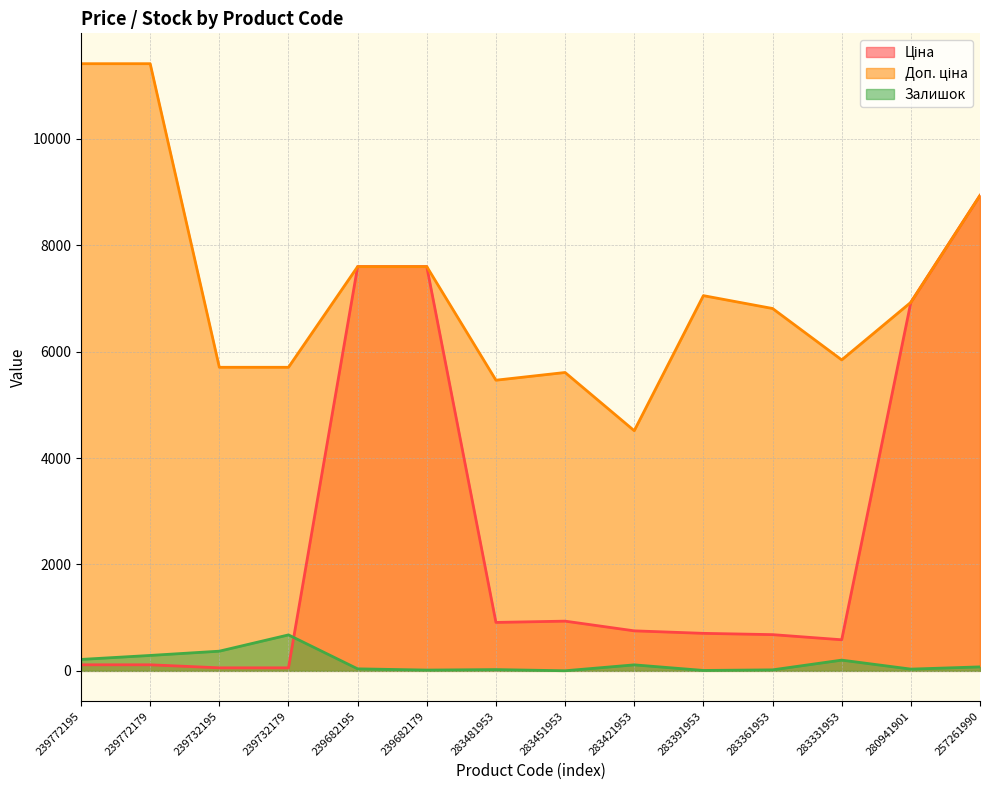

Between 283451953 and 257261990, which series saw the biggest shift?

Ціна